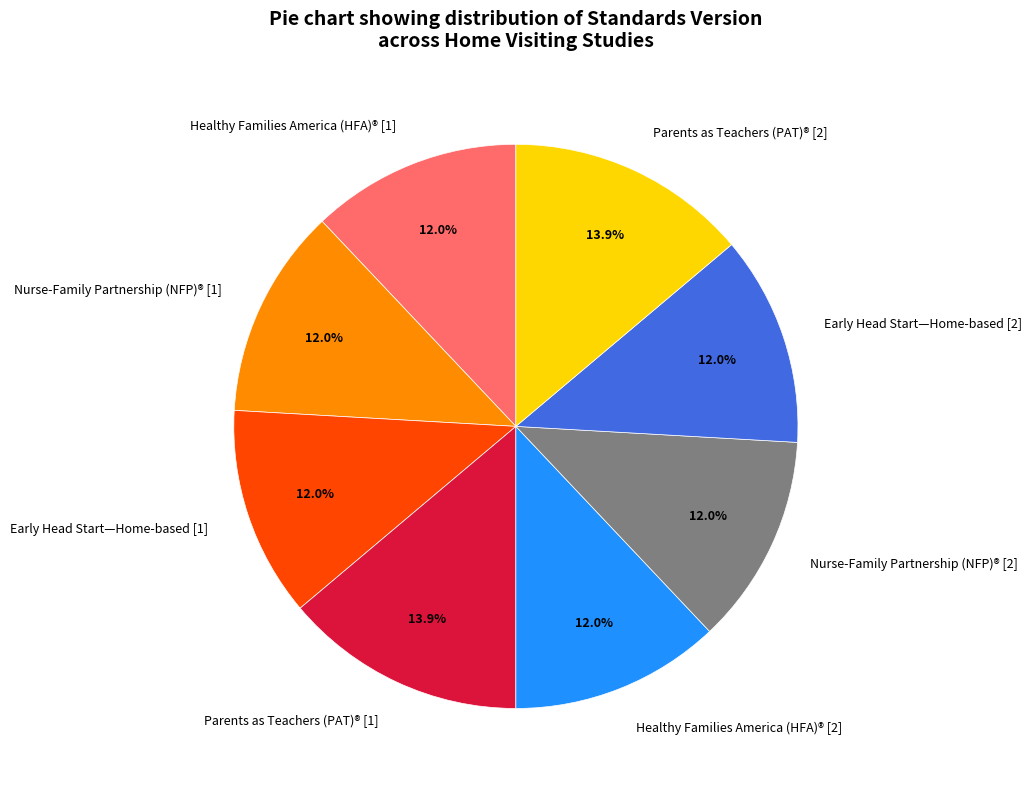

Is it true that Early Head Start—Home-based [1] is 1% of the pie?

False